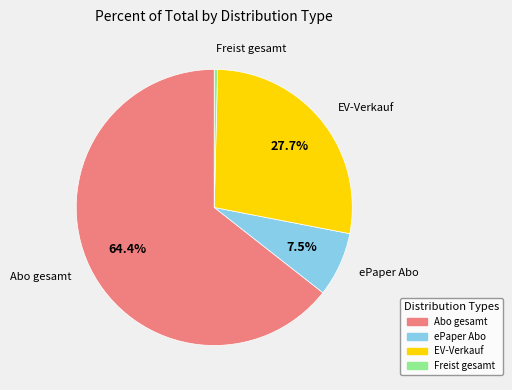

Rank the categories by value from highest to lowest.

Abo gesamt, EV-Verkauf, ePaper Abo, Freist gesamt